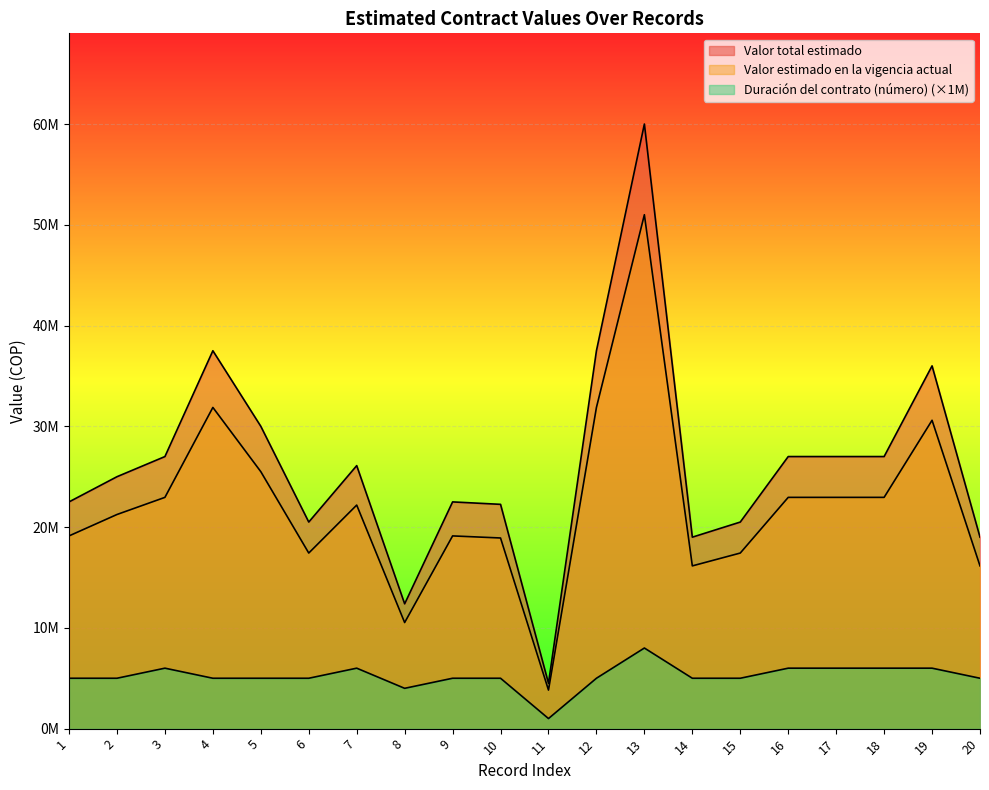

Reading left to right, extract all data points from this chart.

Valor total estimado: 1=22500000	2=25000000	3=27000000	4=37500000	5=30000000	6=20500000	7=26100000	8=12385000	9=22500000	10=22258000	11=4500000	12=37500000	13=60000000	14=19000000	15=20500000	16=27000000	17=27000000	18=27000000	19=36000000	20=19000000
Valor estimado en la vigencia actual: 1=19125000	2=21250000	3=22950000	4=31875000	5=25500000	6=17425000	7=22185000	8=10527250	9=19125000	10=18919300	11=3825000	12=31875000	13=51000000	14=16150000	15=17425000	16=22950000	17=22950000	18=22950000	19=30600000	20=16150000
Duración del contrato (número): 1=5000000	2=5000000	3=6000000	4=5000000	5=5000000	6=5000000	7=6000000	8=4000000	9=5000000	10=5000000	11=1000000	12=5000000	13=8000000	14=5000000	15=5000000	16=6000000	17=6000000	18=6000000	19=6000000	20=5000000